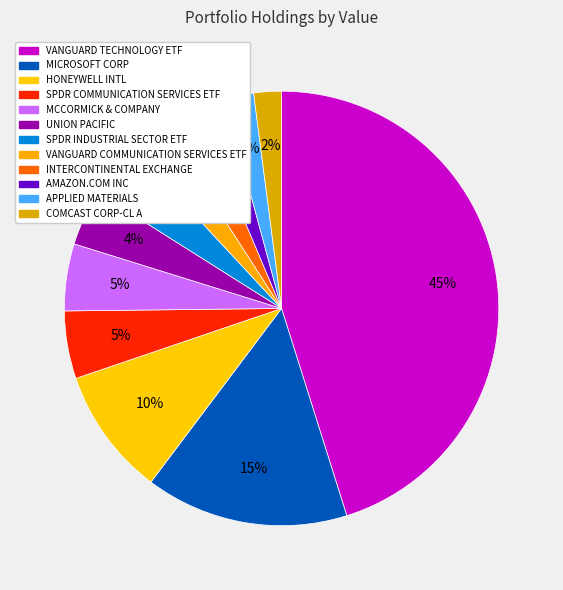

True or false: HONEYWELL INTL accounts for 1% of the total.

False